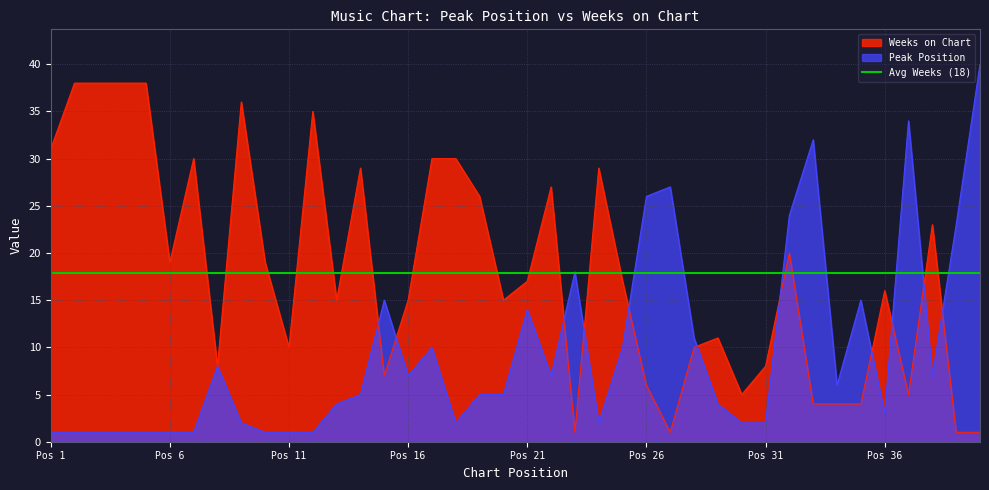

True or false: Weeks on Chart has a value of 1 at 40.

True